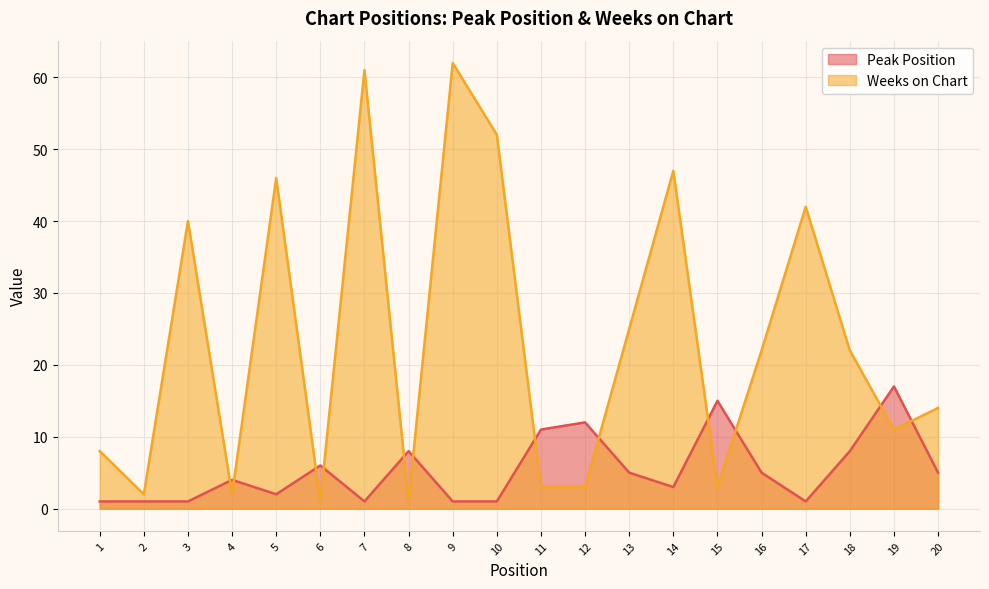

What is the sum of all Weeks on Chart values?

467